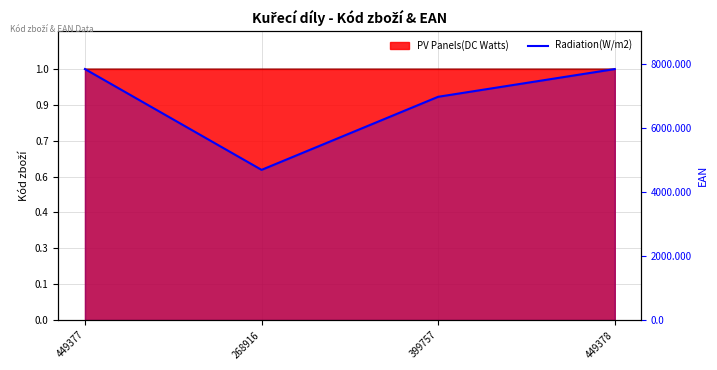

What is the value of the 4th point from the left?

1.0